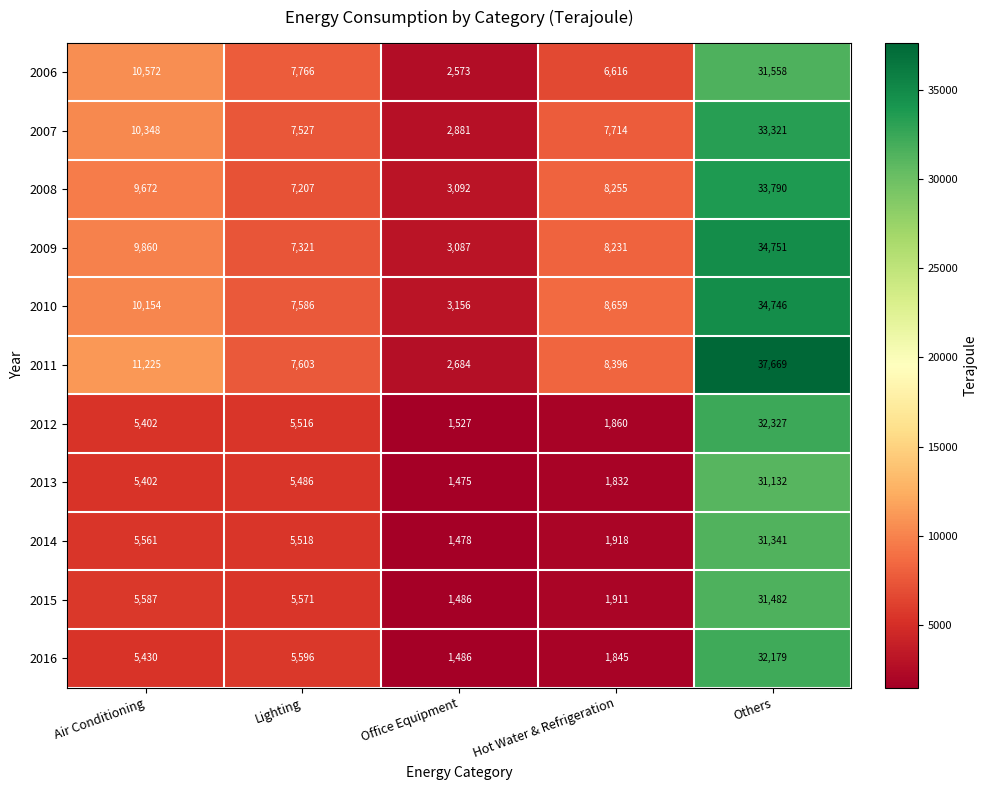

The value of 2008 at Hot Water & Refrigeration is 8255. True or false?

True